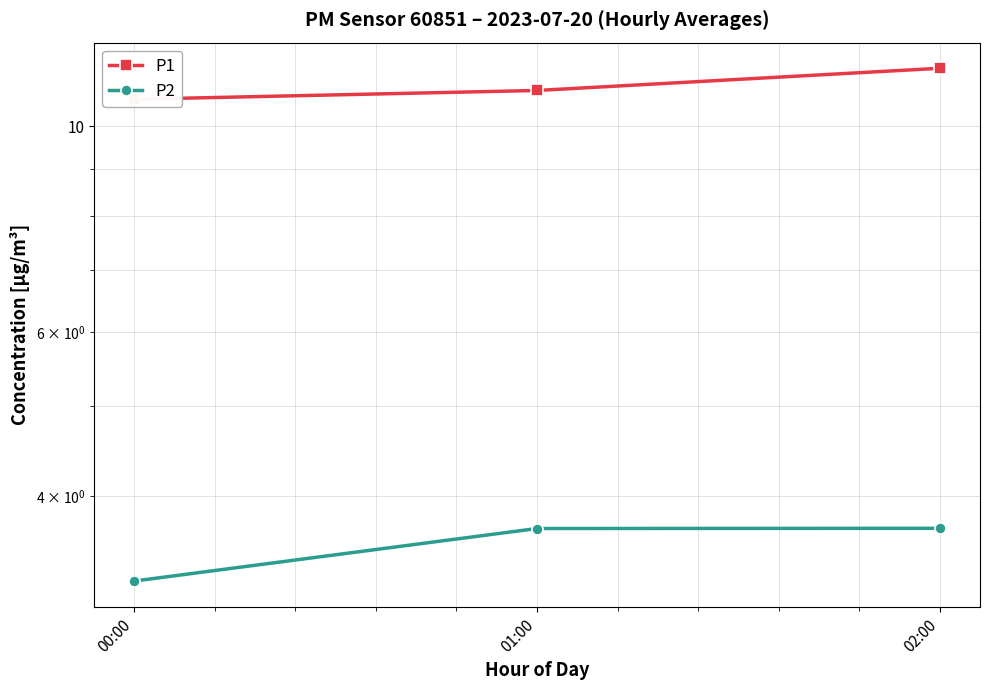

Which series has the largest range (max minus min)?

P1